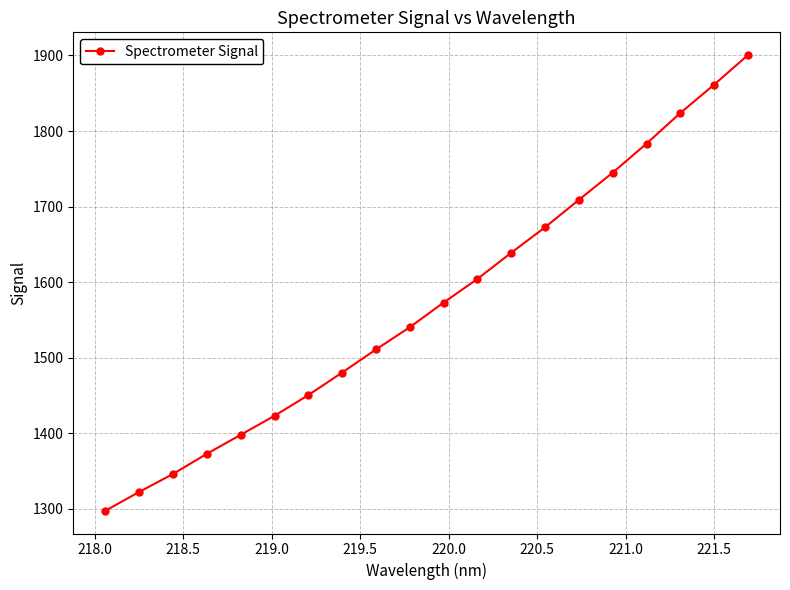

How many distinct data groups are displayed?

1